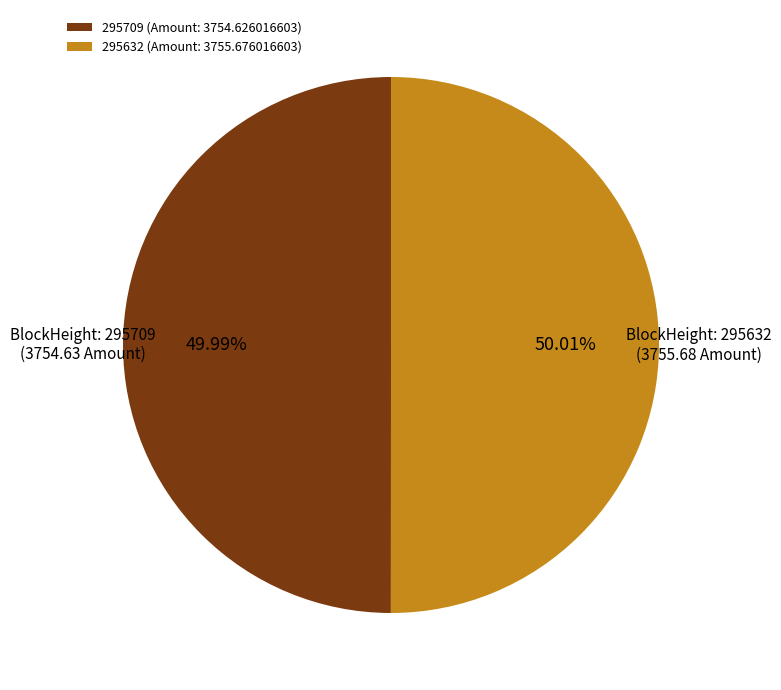

The 295632 slice represents 87% of the pie. True or false?

False